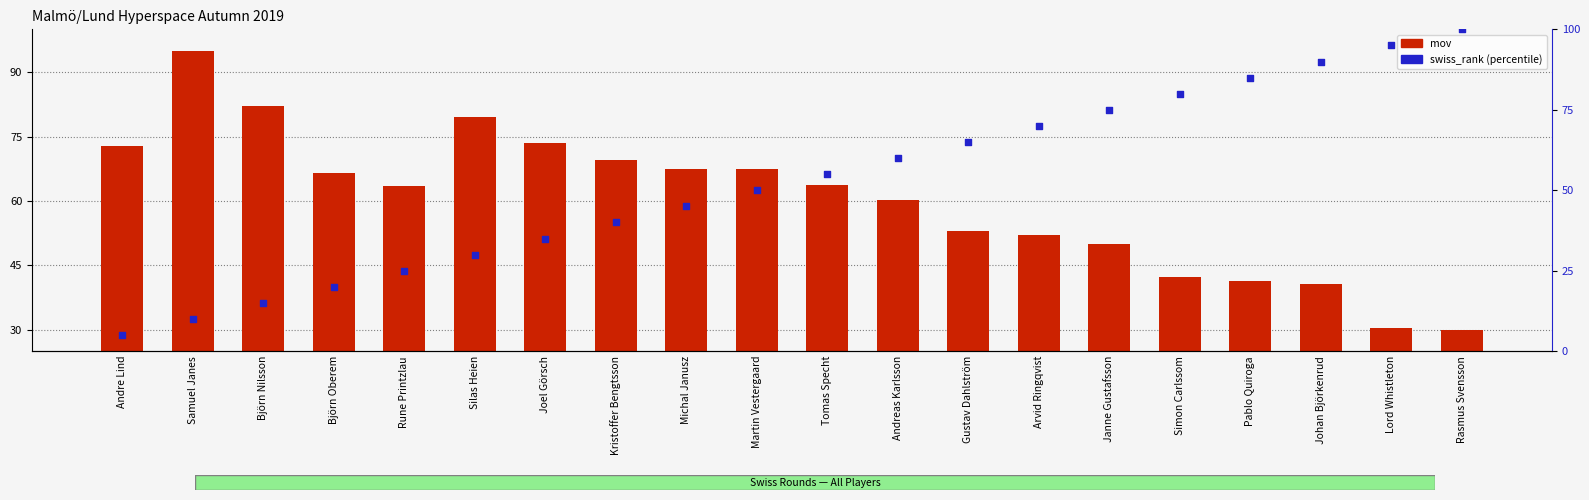

At how many categories does at least one series exceed 99?

1